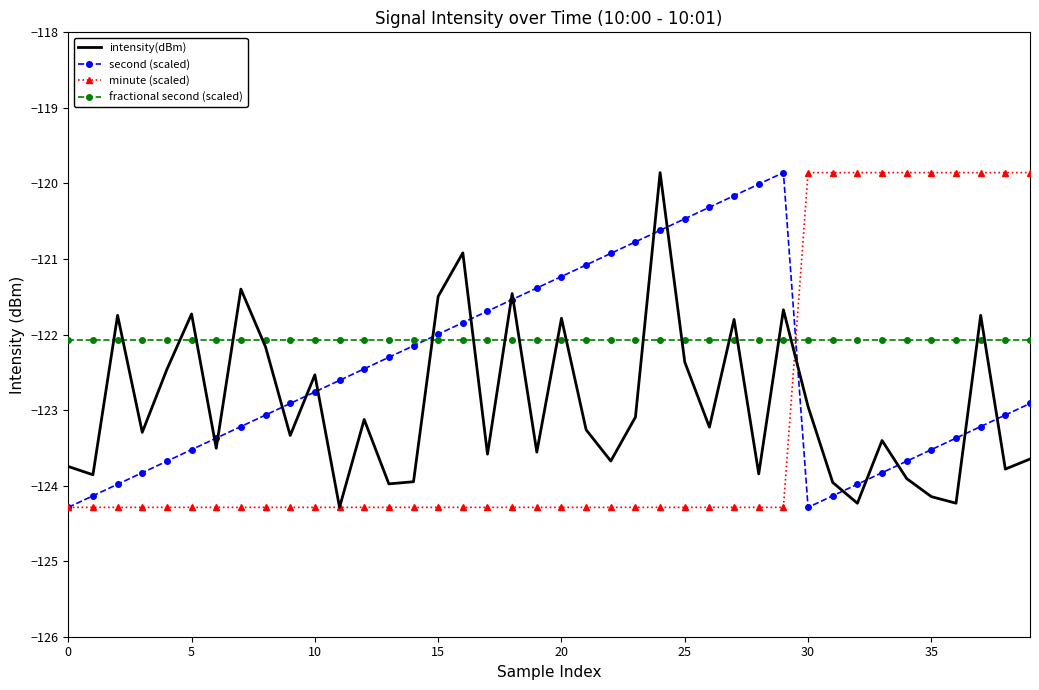

Rank the series by their average value, from highest to lowest.

fractional second (scaled), second (scaled), intensity(dBm), minute (scaled)